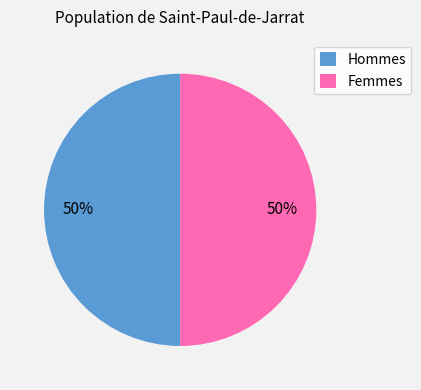

Combined, do Femmes and Hommes account for over 50%?

Yes